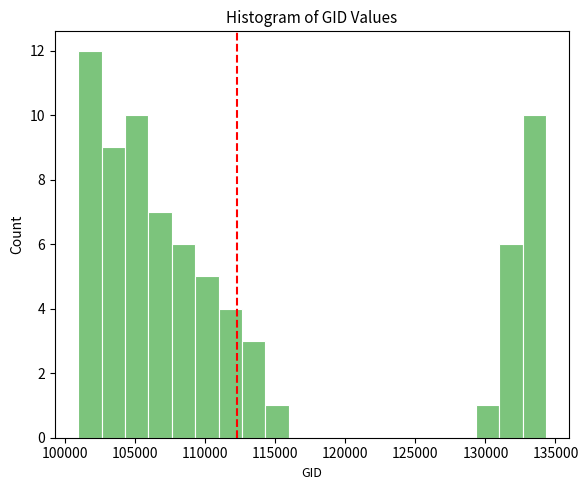

Around what value on the x-axis is the tallest bar? Give the approximate position of its centre, as read against the axis.

102000